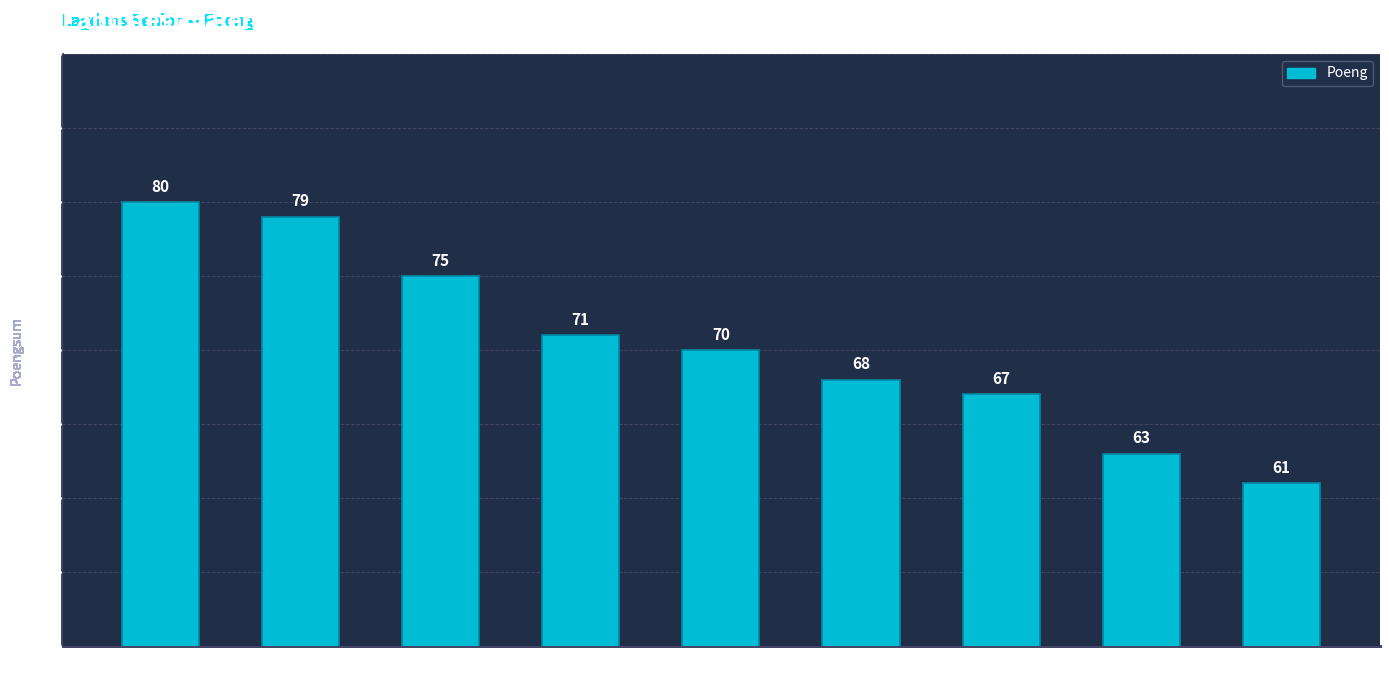

What is the difference between the maximum and second lowest values?

17